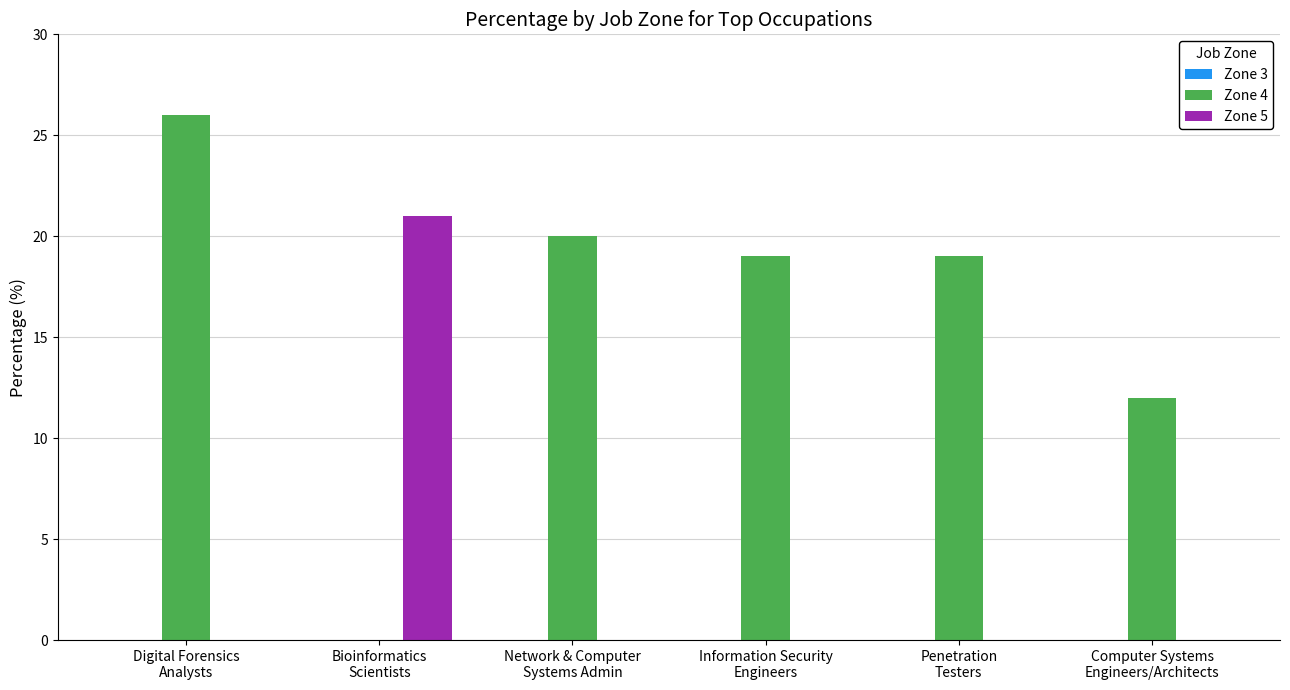

What is the maximum value shown in the chart?

26